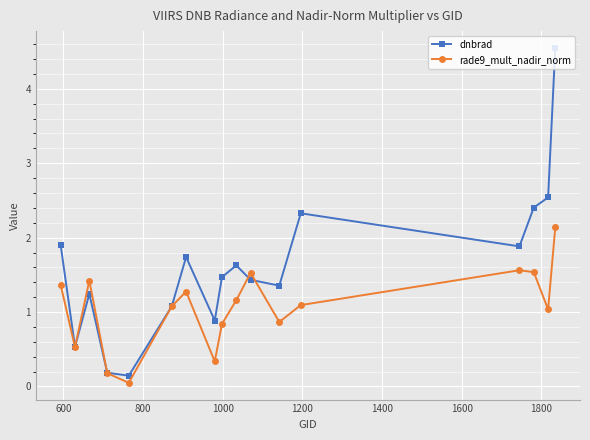

How many categories are shown in the chart?

17